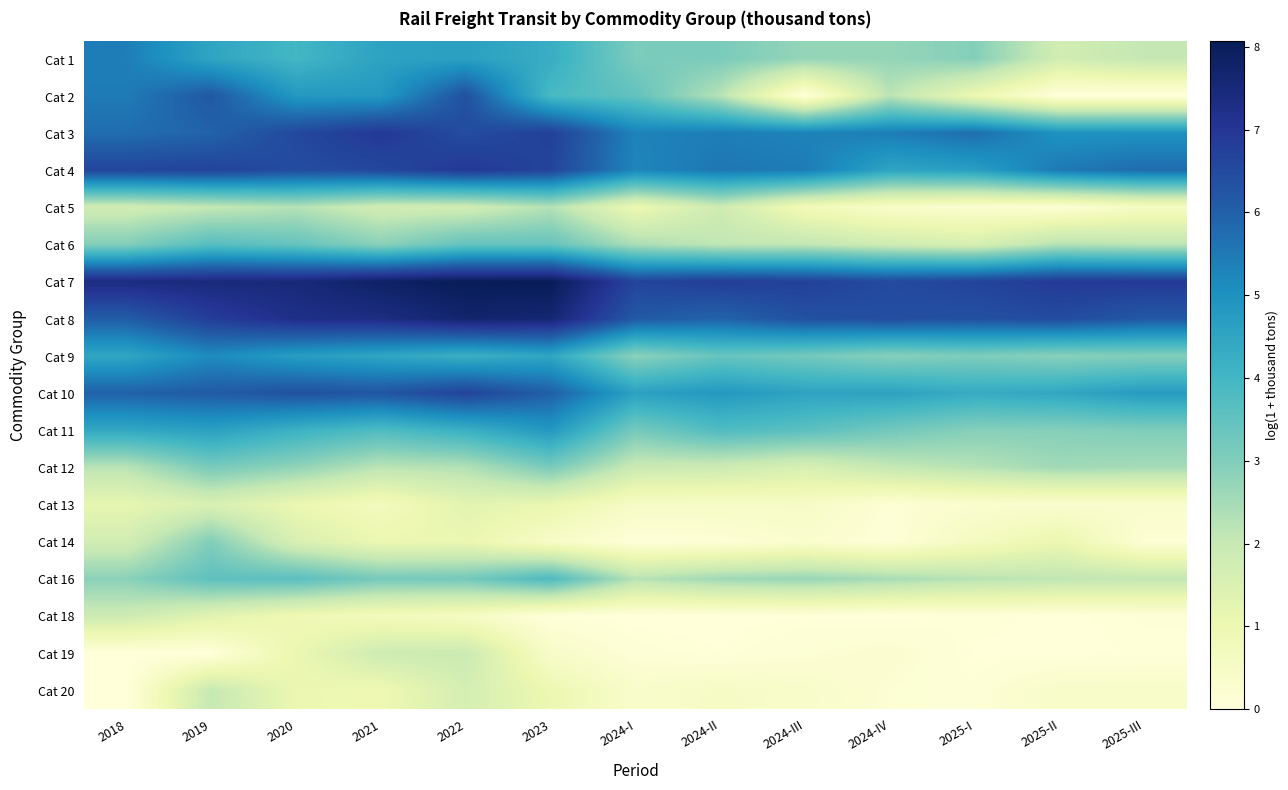

At which category is the sum across all series the highest?

2019